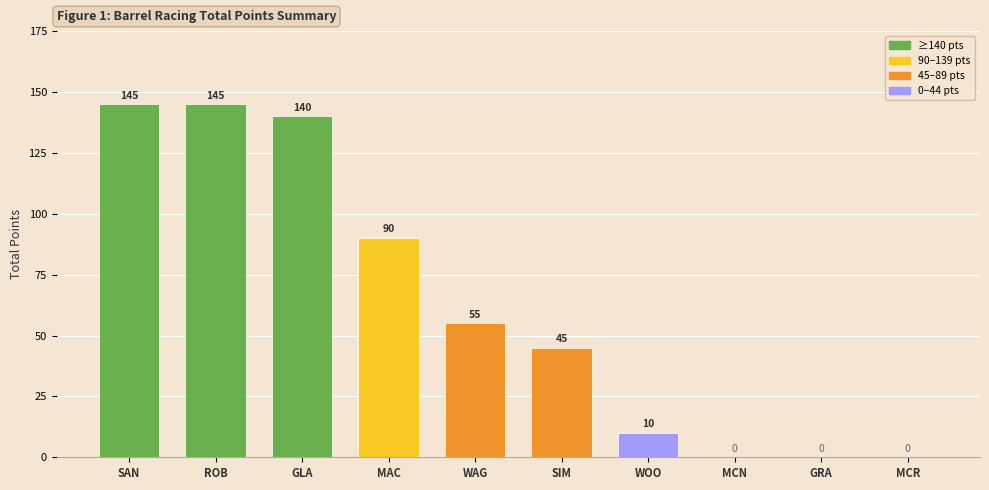

What is the change in value from WOO to MCN?

-10